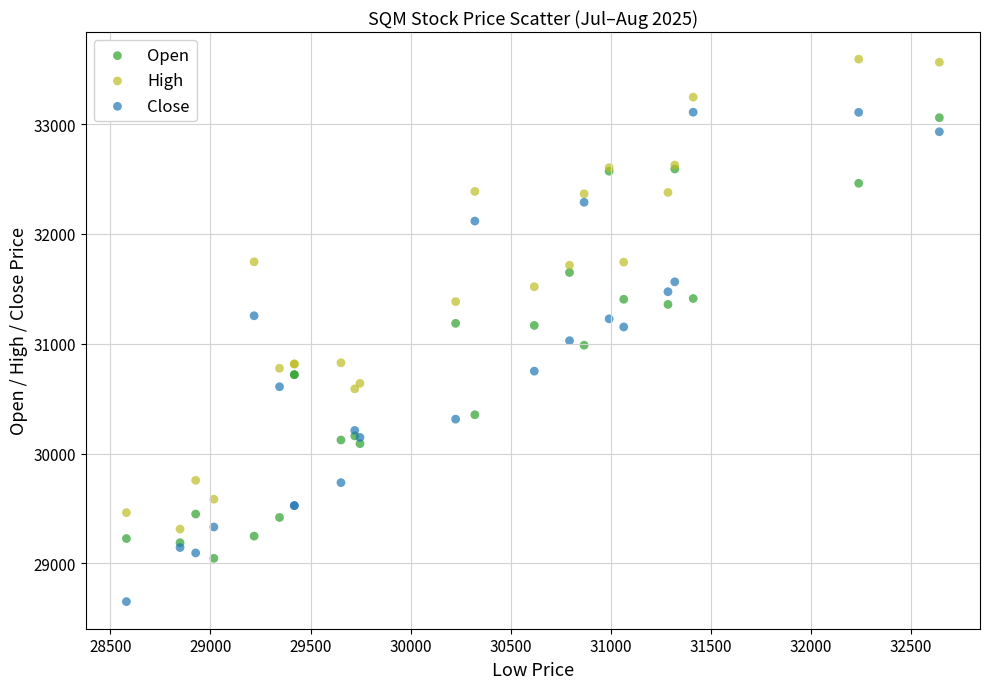

Which series contains the lowest Y value?

Close